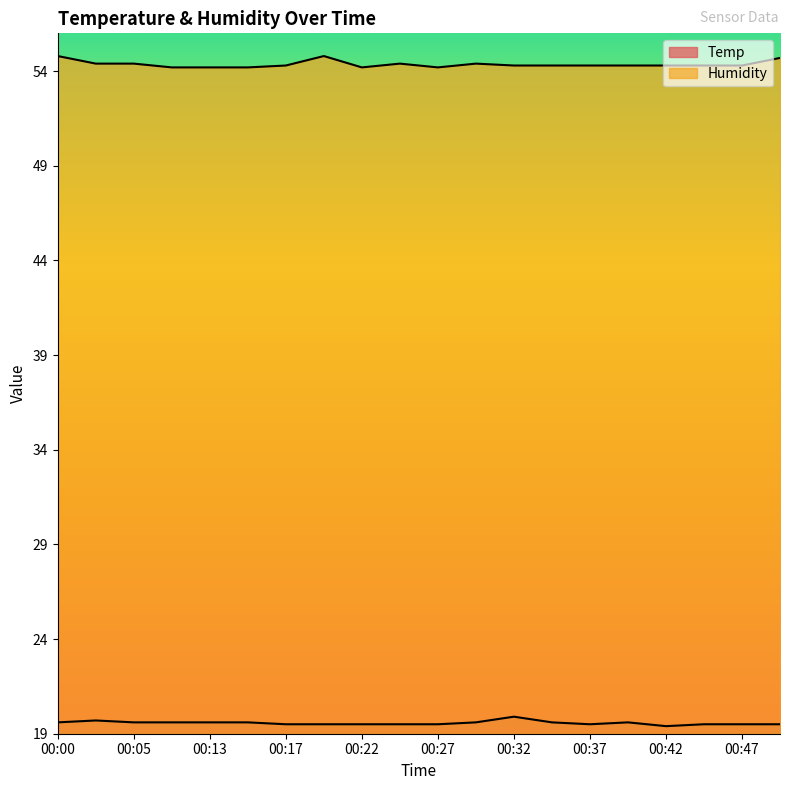

What are all the series names shown in the legend?

Temp, Humidity